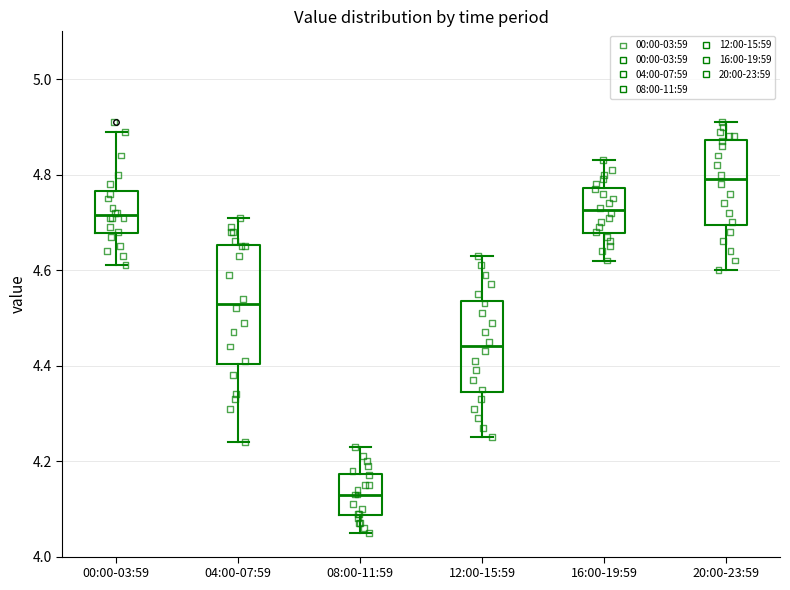

Reading left to right, read every box against the y-axis: the position of its median line, the range the box covers, and the ends of its whiskers. The values are not printed on the chart, so give them approximately, as read against the axis.

00:00-03:59: median 4.72, box 4.68 to 4.76, whiskers 4.62 to 4.90
04:00-07:59: median 4.54, box 4.40 to 4.66, whiskers 4.24 to 4.72
08:00-11:59: median 4.14, box 4.08 to 4.18, whiskers 4.06 to 4.24
12:00-15:59: median 4.44, box 4.34 to 4.54, whiskers 4.26 to 4.64
16:00-19:59: median 4.72, box 4.68 to 4.78, whiskers 4.62 to 4.84
20:00-23:59: median 4.80, box 4.70 to 4.88, whiskers 4.60 to 4.92